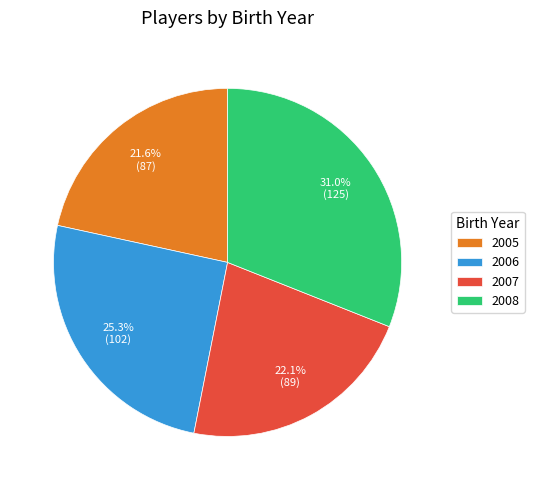

To the nearest percent, what is the difference between the 2007 and 2008 slice percentages?

9%